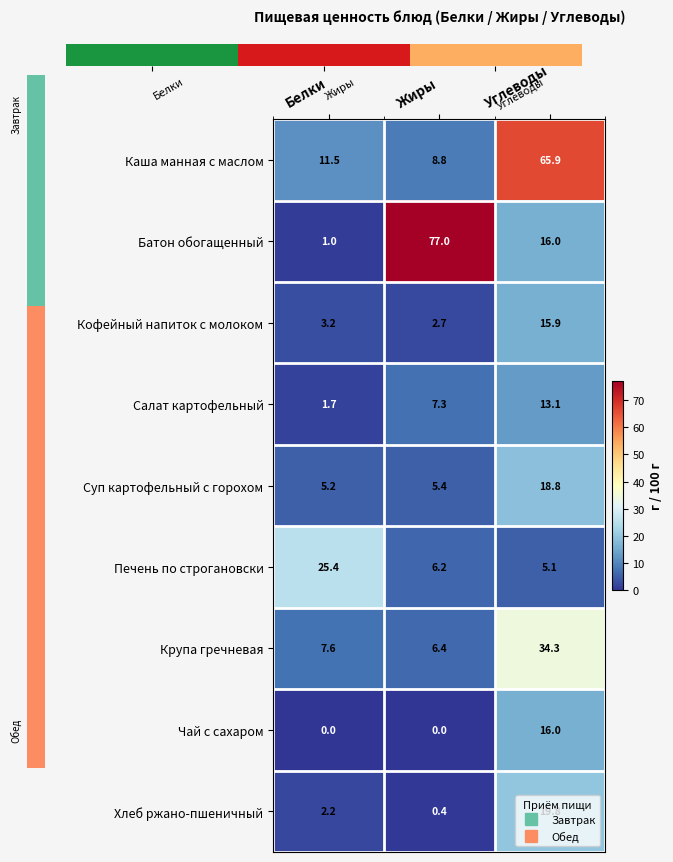

What is the total value across all series at Белки?

57.8